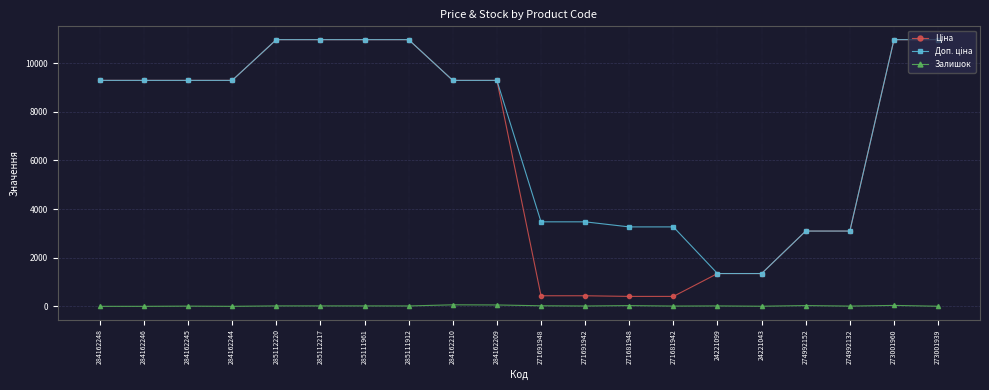

At how many categories does at least one series exceed 8381?

12